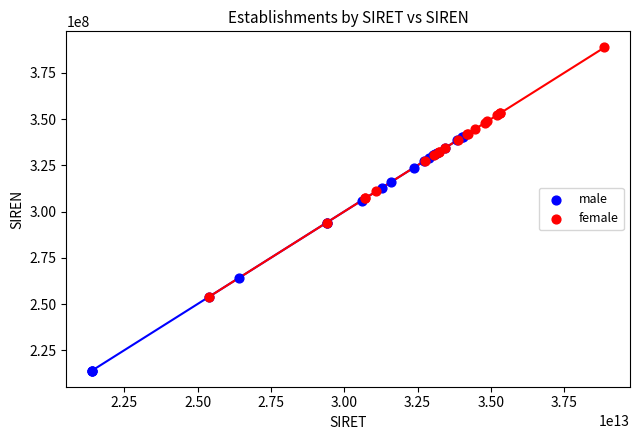

Which series reaches the minimum Y coordinate?

male